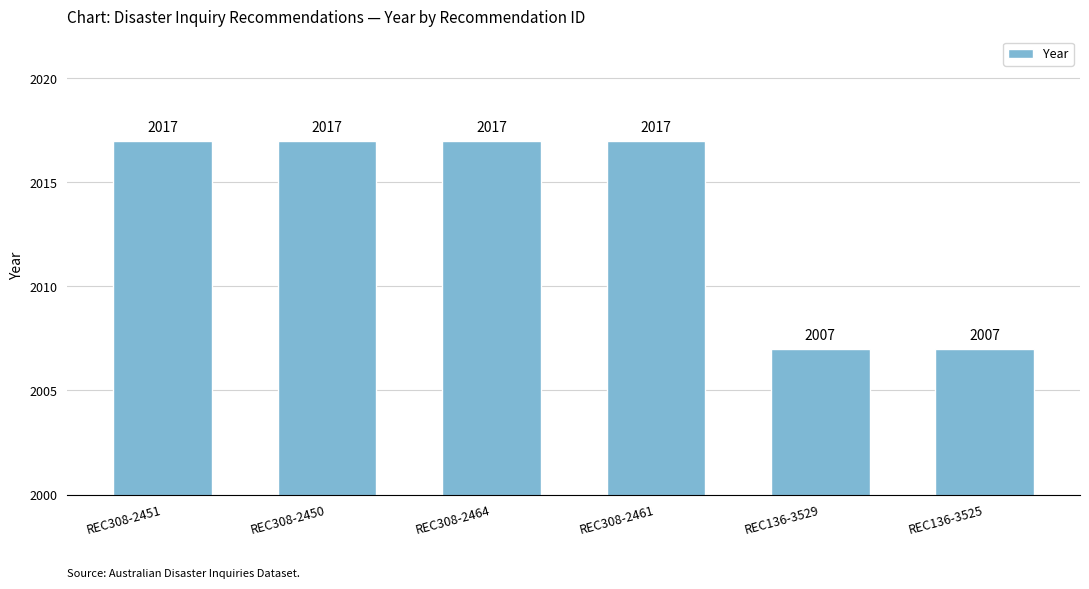

What is the minimum value shown in the chart?

2007